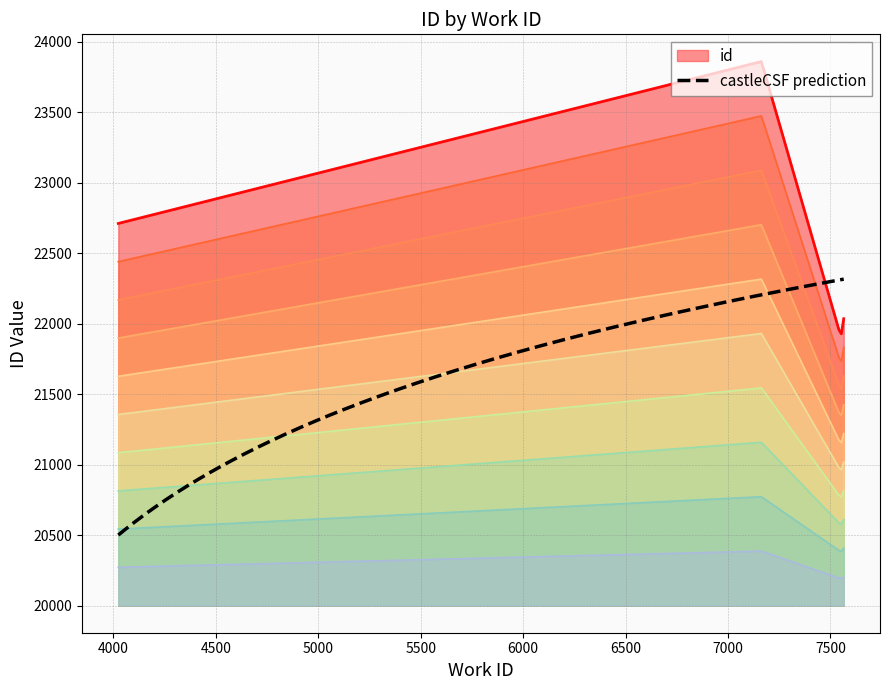

What is the difference between the maximum and second lowest values?

1825